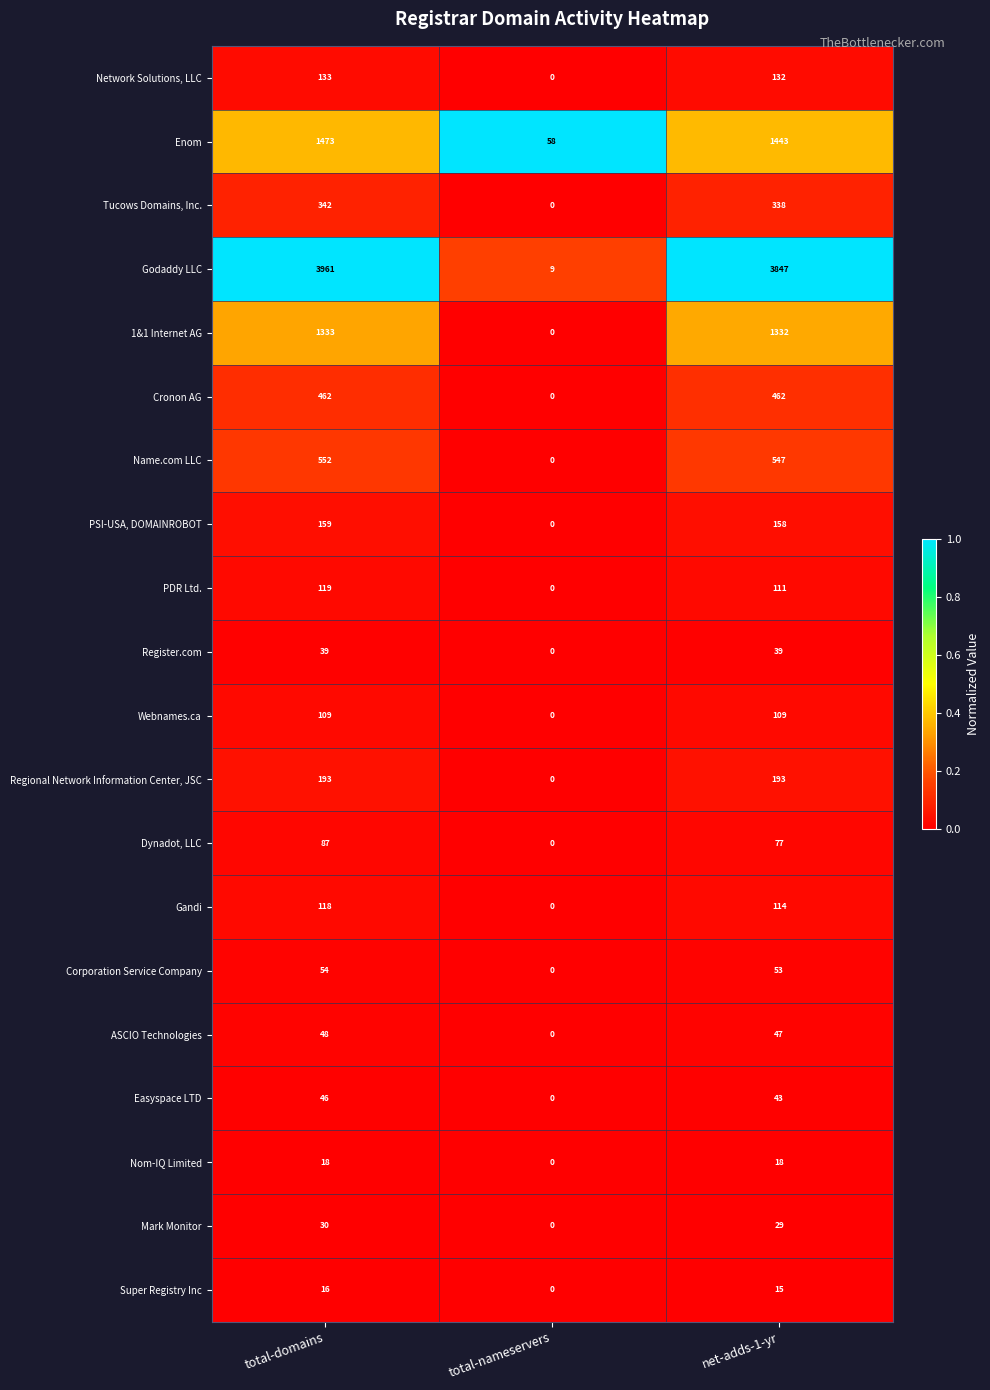

Which category has the lowest value across all series?

total-nameservers